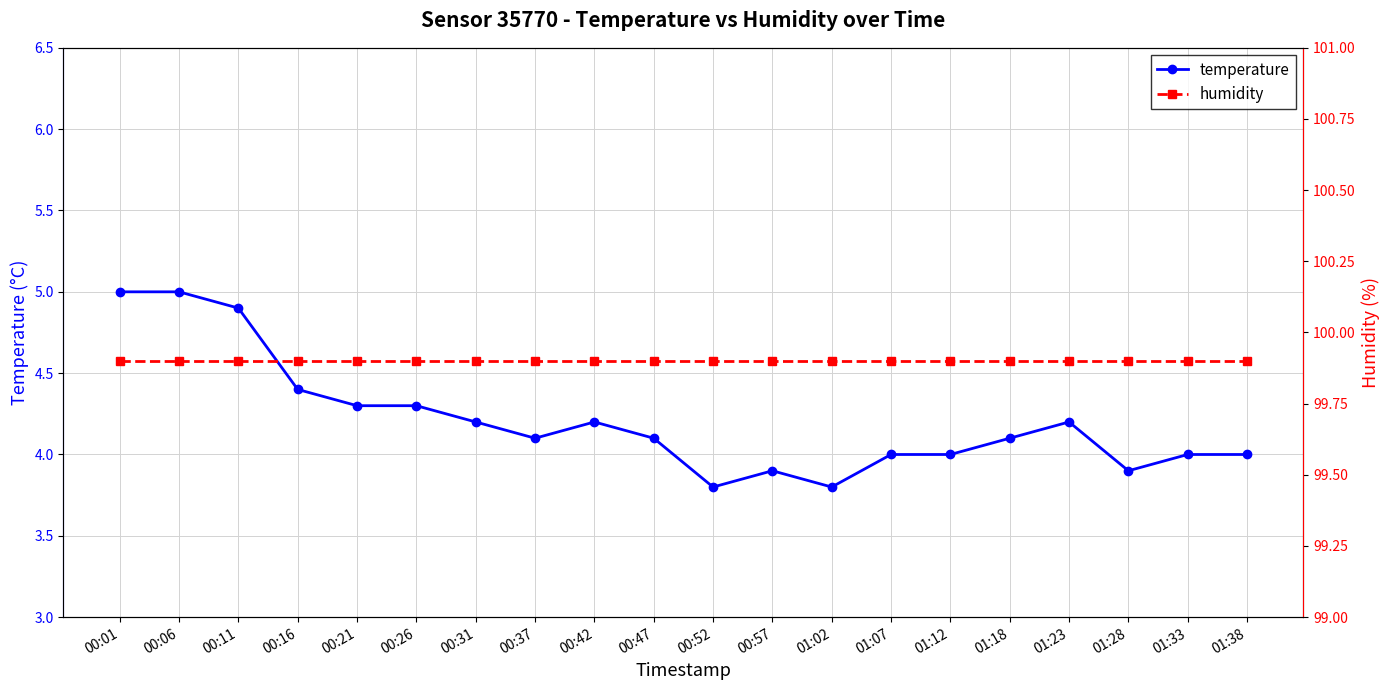

Which category has the lowest value across all series?

00:52